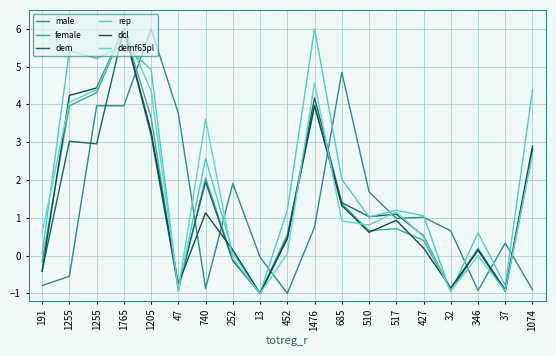

Does the chart have visible grid lines?

Yes